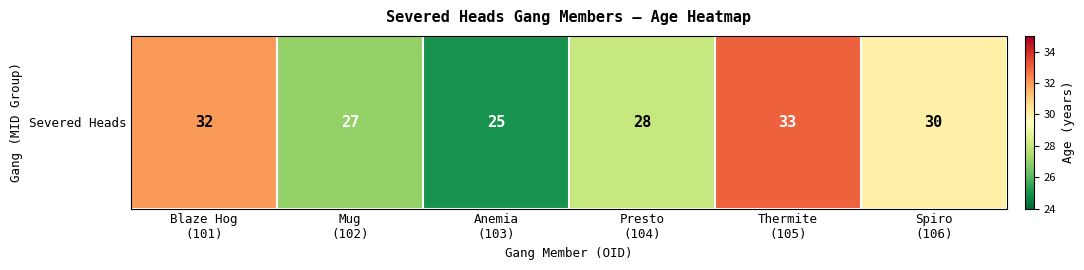

Rank the categories by value from highest to lowest.

Thermite
(105), Blaze Hog
(101), Spiro
(106), Presto
(104), Mug
(102), Anemia
(103)